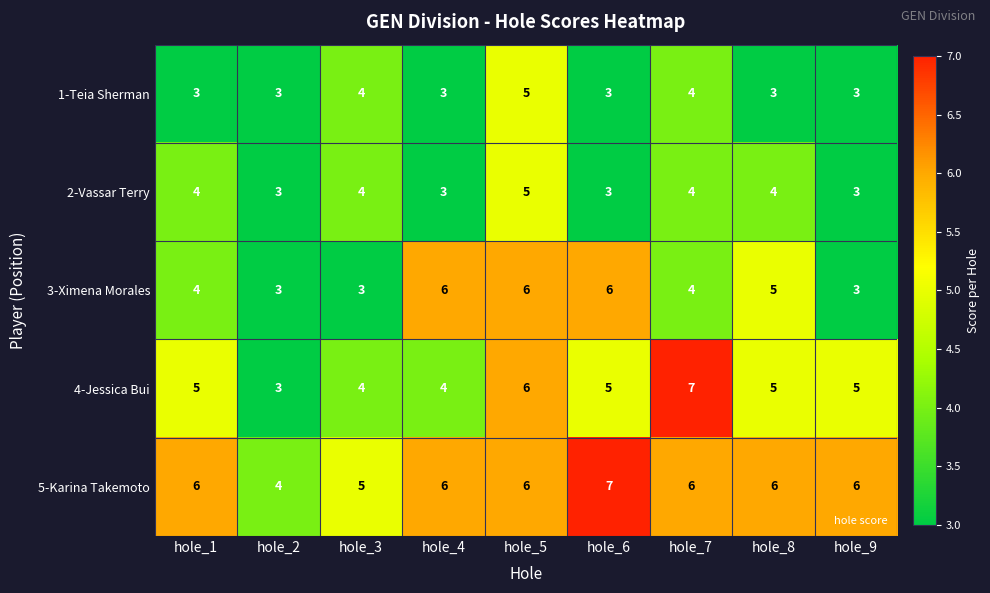

The value of 2-Vassar Terry at hole_6 is 3. True or false?

True